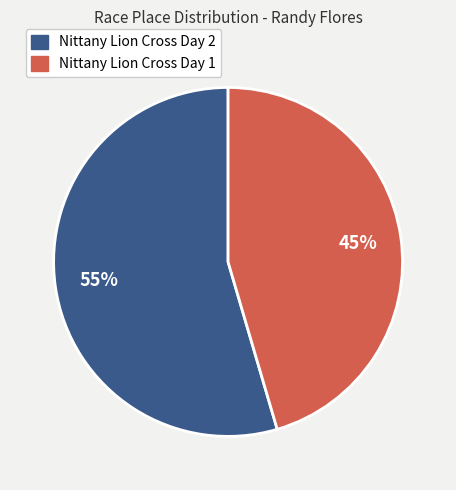

Which category has the smallest portion of the pie?

Nittany Lion Cross Day 1